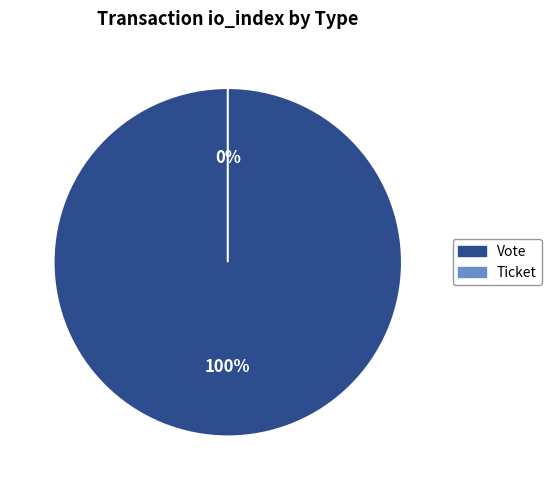

True or false: Vote accounts for 99% of the total.

False